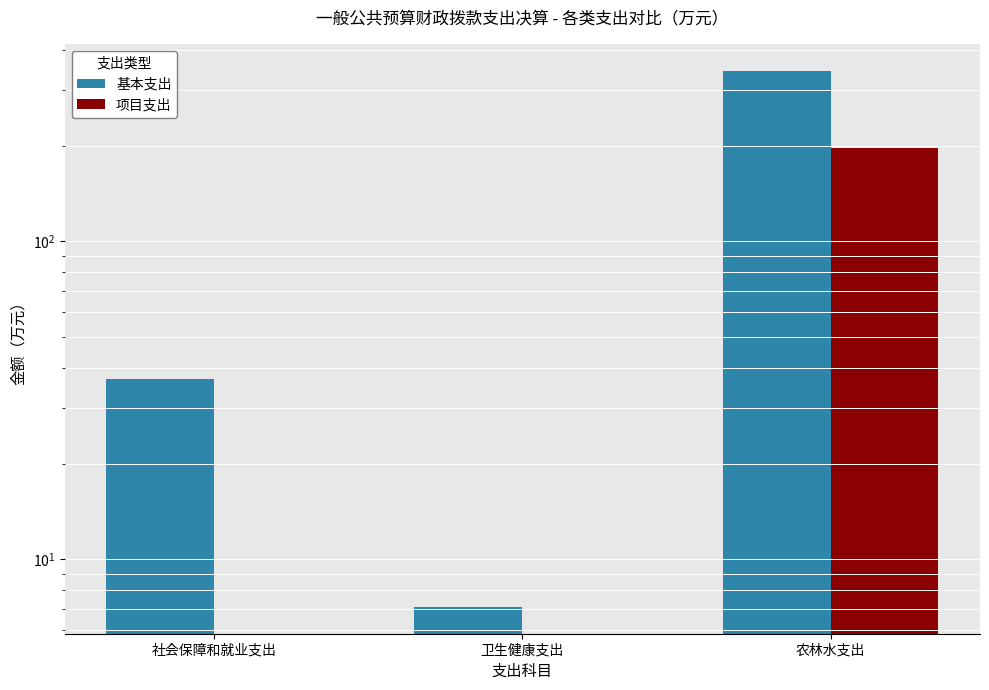

Does the chart contain any negative values?

No